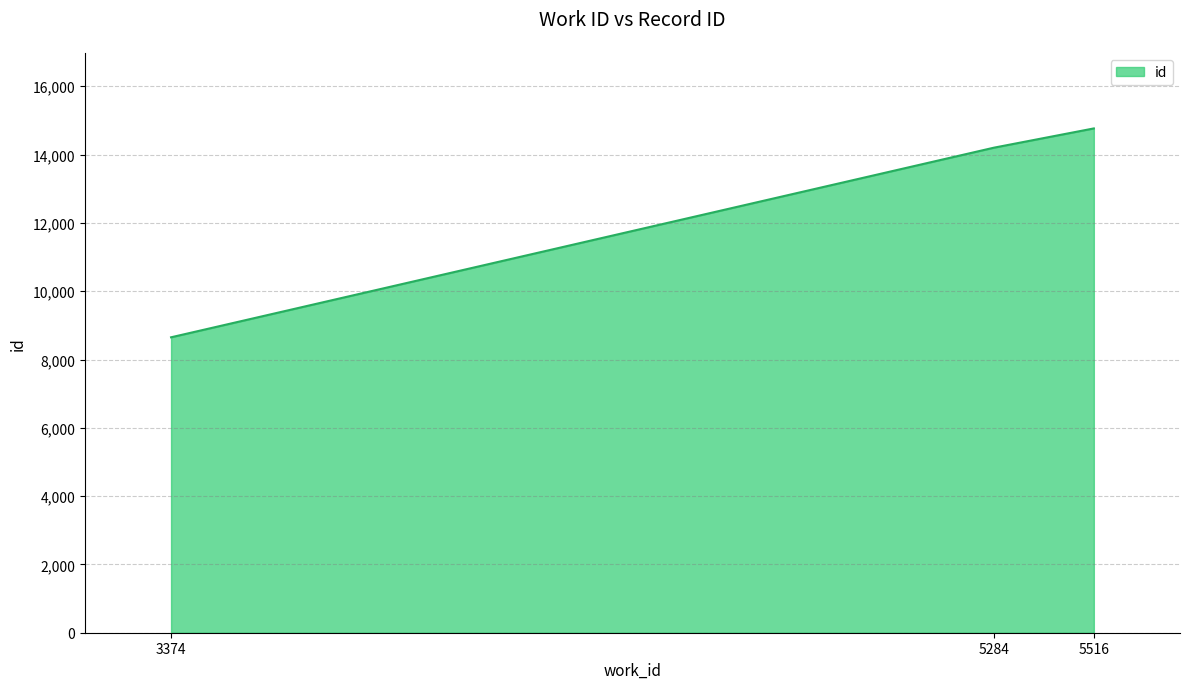

Between 3374 and 5516, which is larger?

5516